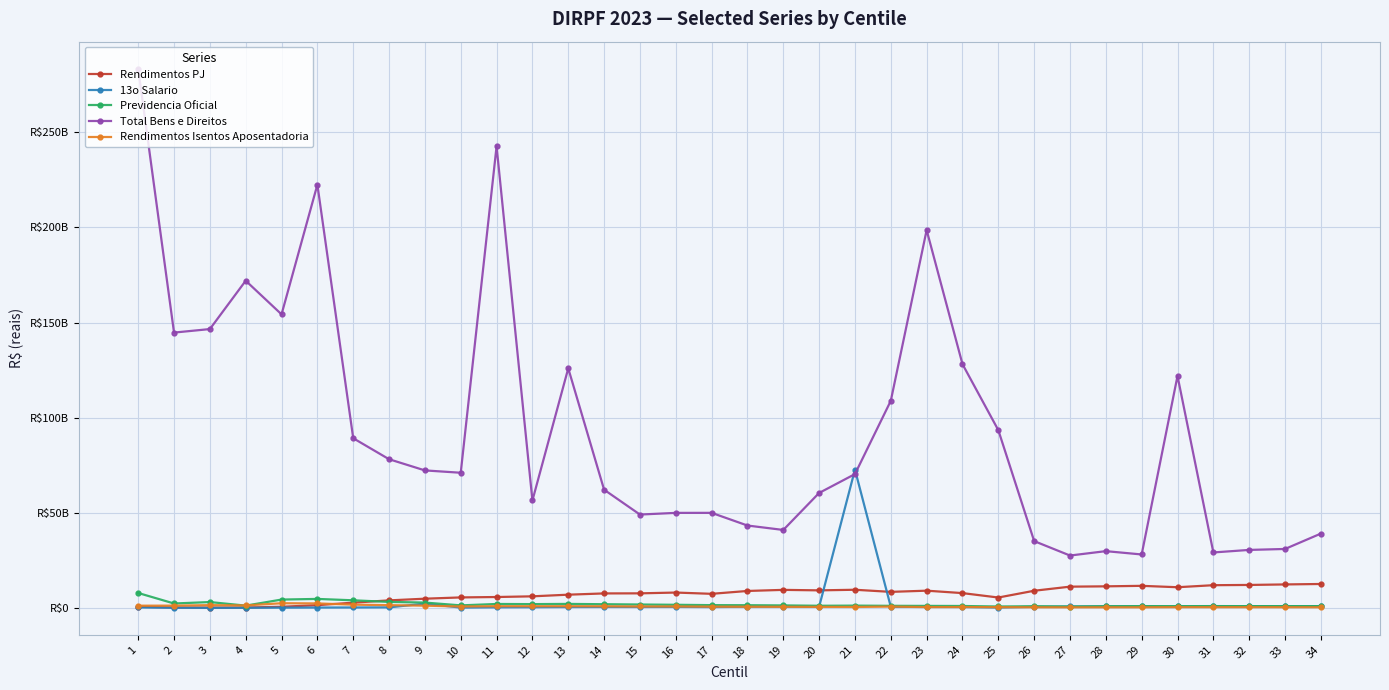

What is the value of the Rendimentos Isentos Aposentadoria point at the 33rd from the left?

338080181.8